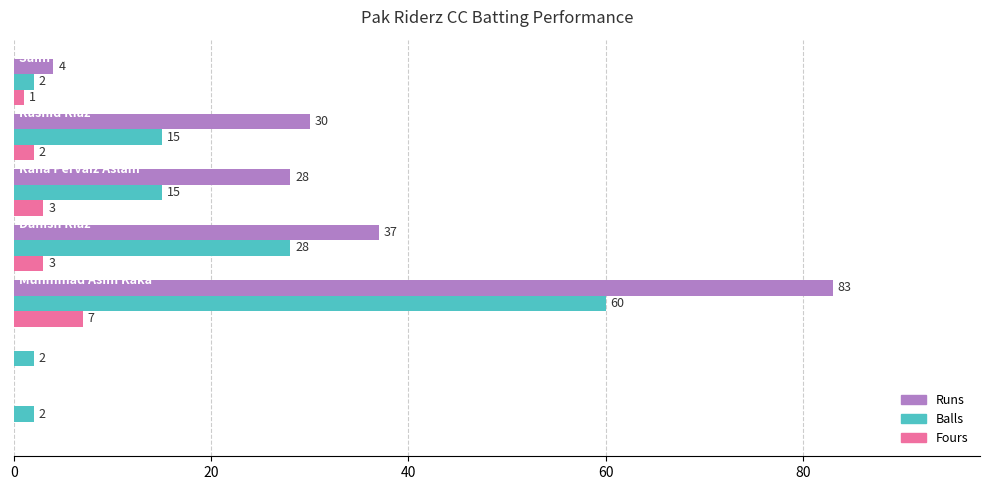

What is the average value of the Runs series?

26